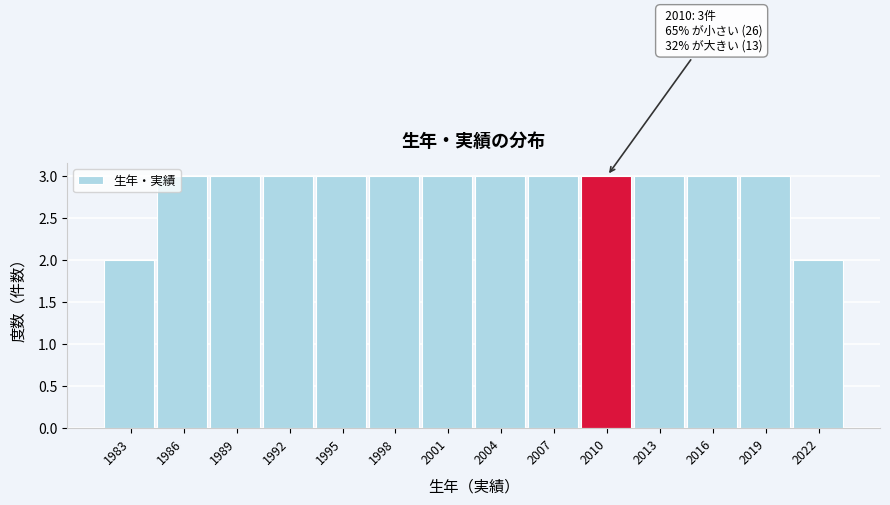

Reading left to right, extract all data points from this chart.

1983=2	1986=3	1989=3	1992=3	1995=3	1998=3	2001=3	2004=3	2007=3	2010=3	2013=3	2016=3	2019=3	2022=2